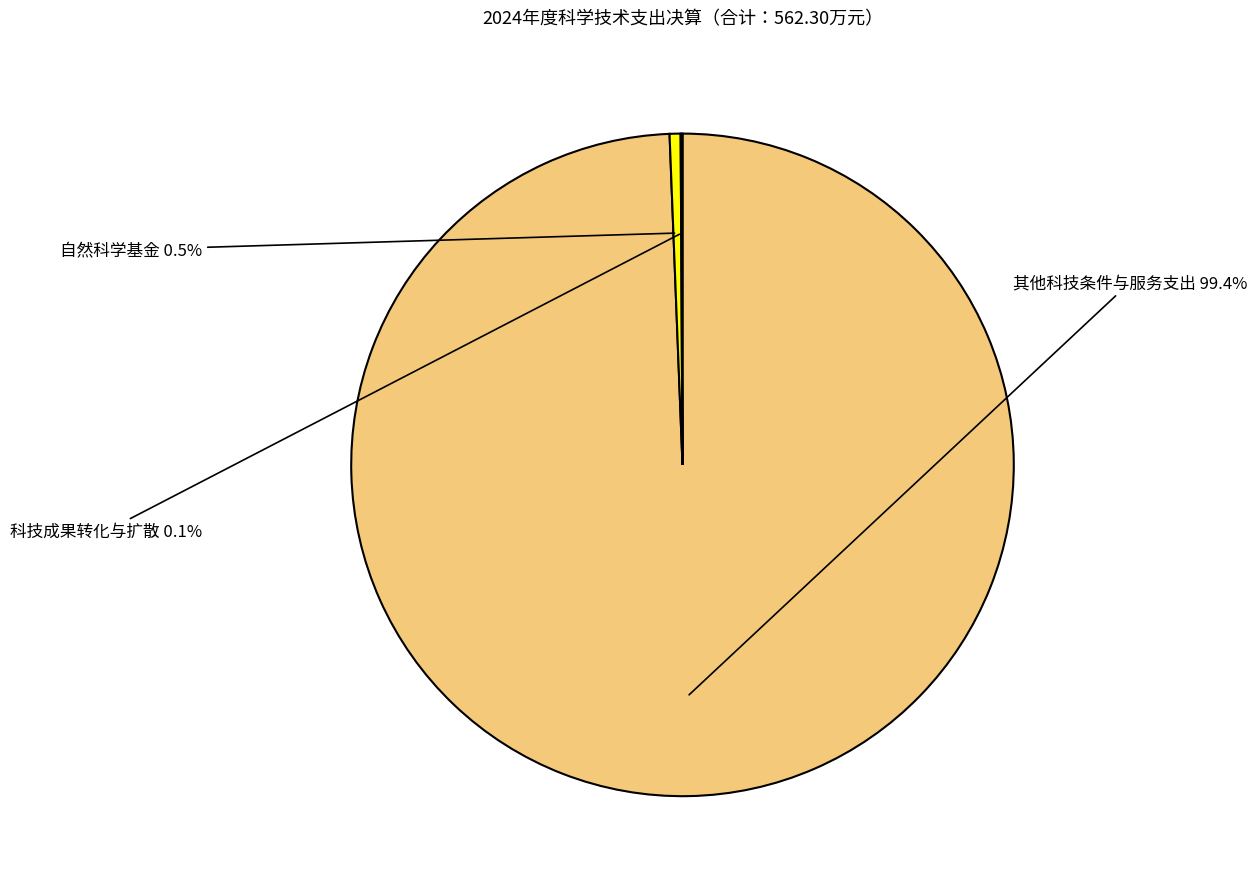

Is there a majority slice in this chart?

Yes